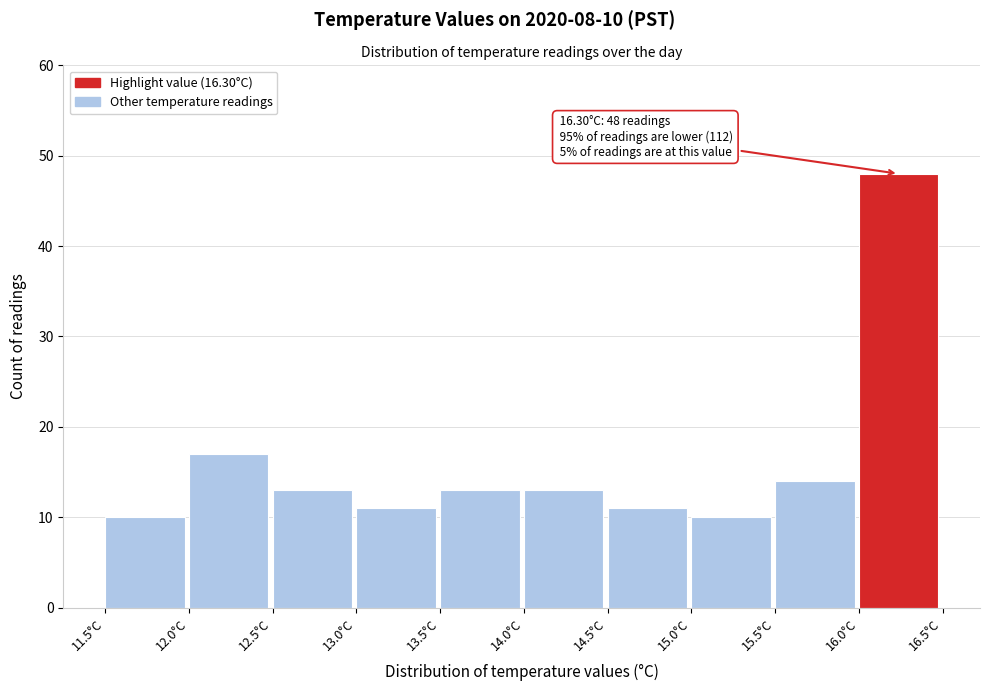

Which range on the x-axis has the tallest bar?

16.0 to 16.5